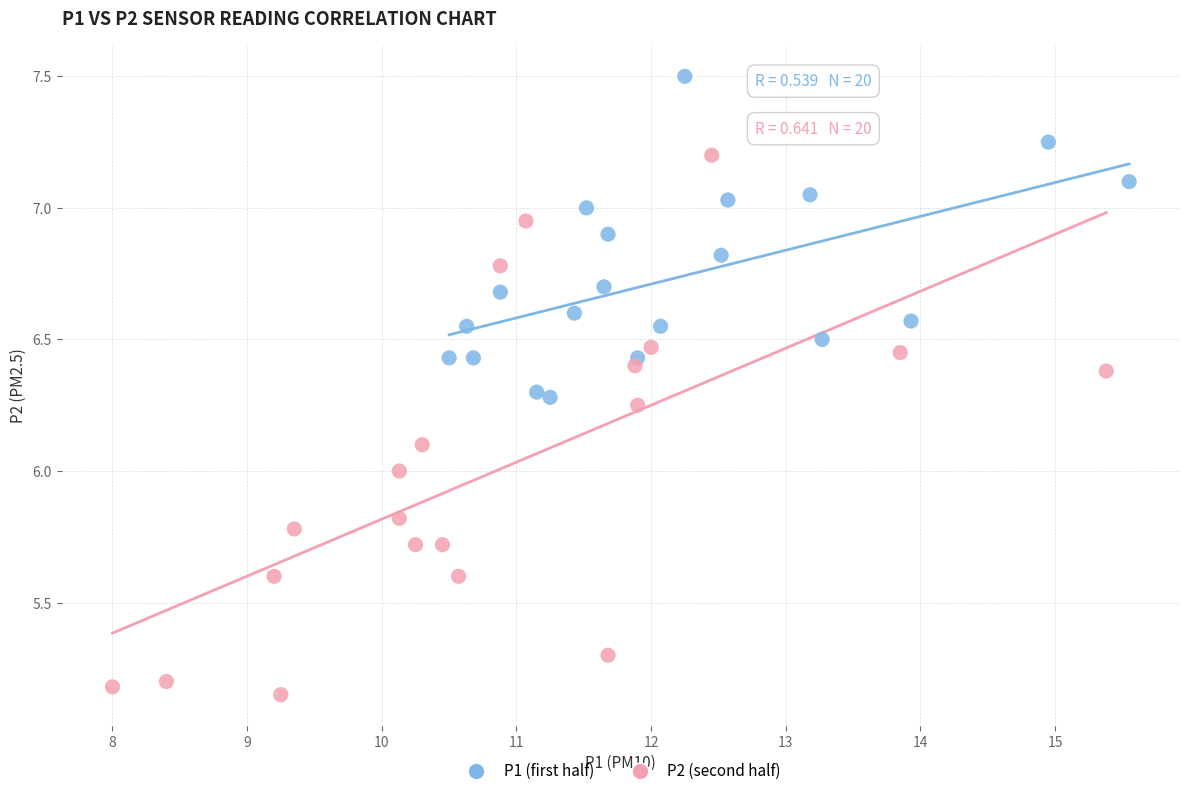

Which series reaches the maximum Y coordinate?

P1 (first half)